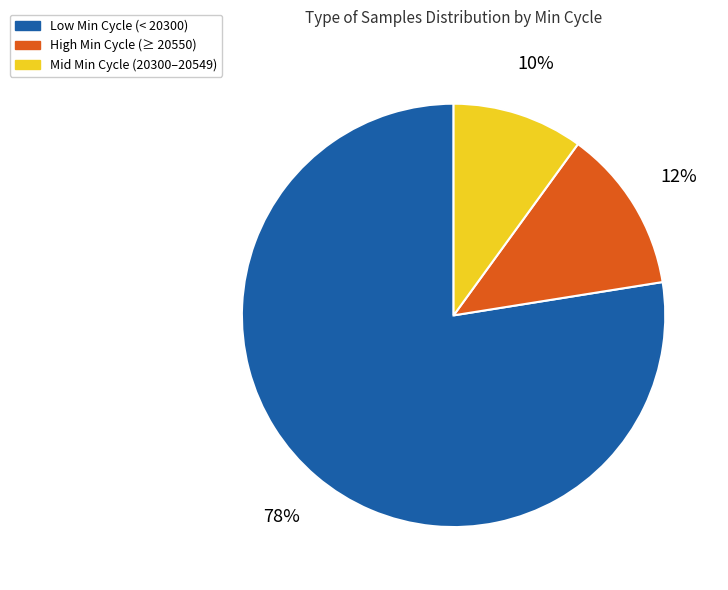

To the nearest percent, what is the difference between the largest and smallest slice percentages?

68%